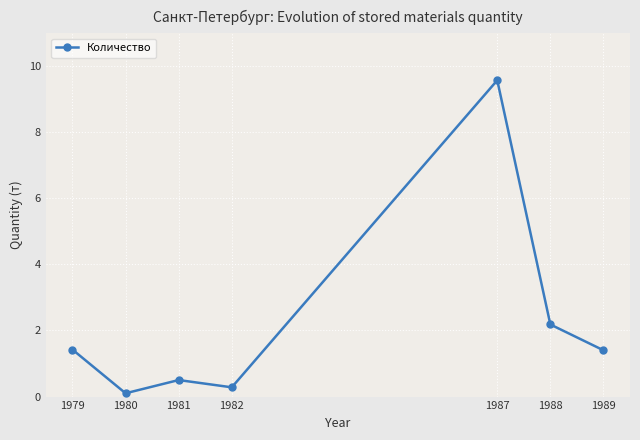

The chart shows a value of 0.5 at 1981. True or false?

True